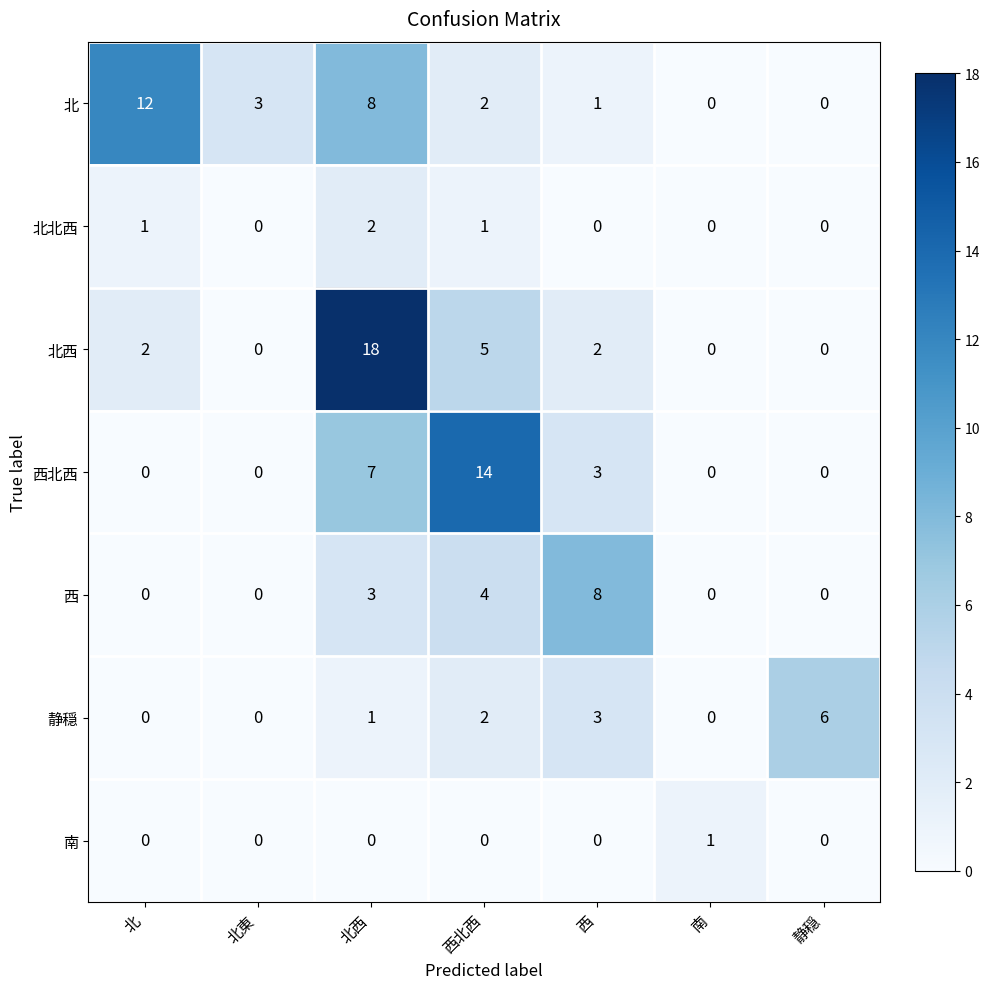

The value of 北 at 西 is 0. True or false?

False